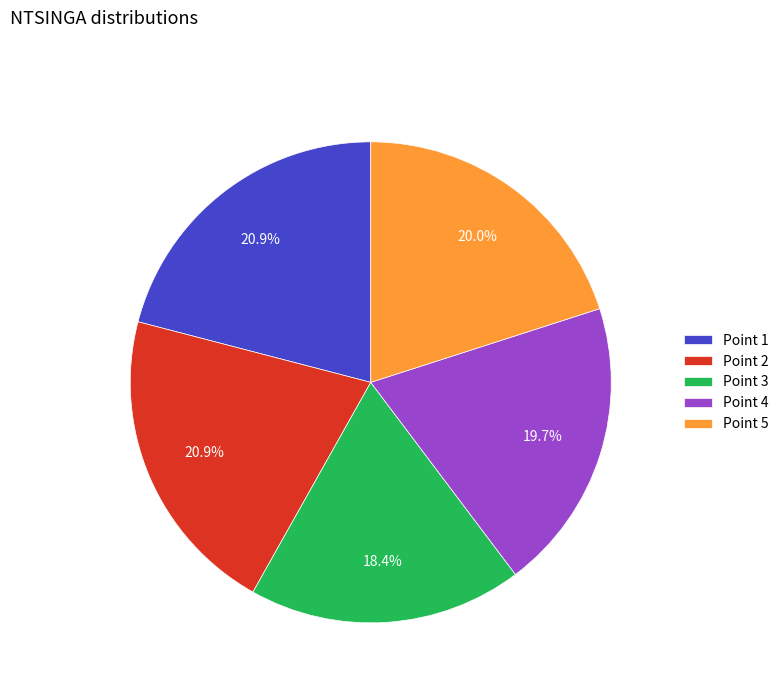

What portion of the pie excludes Point 3?

81.6%